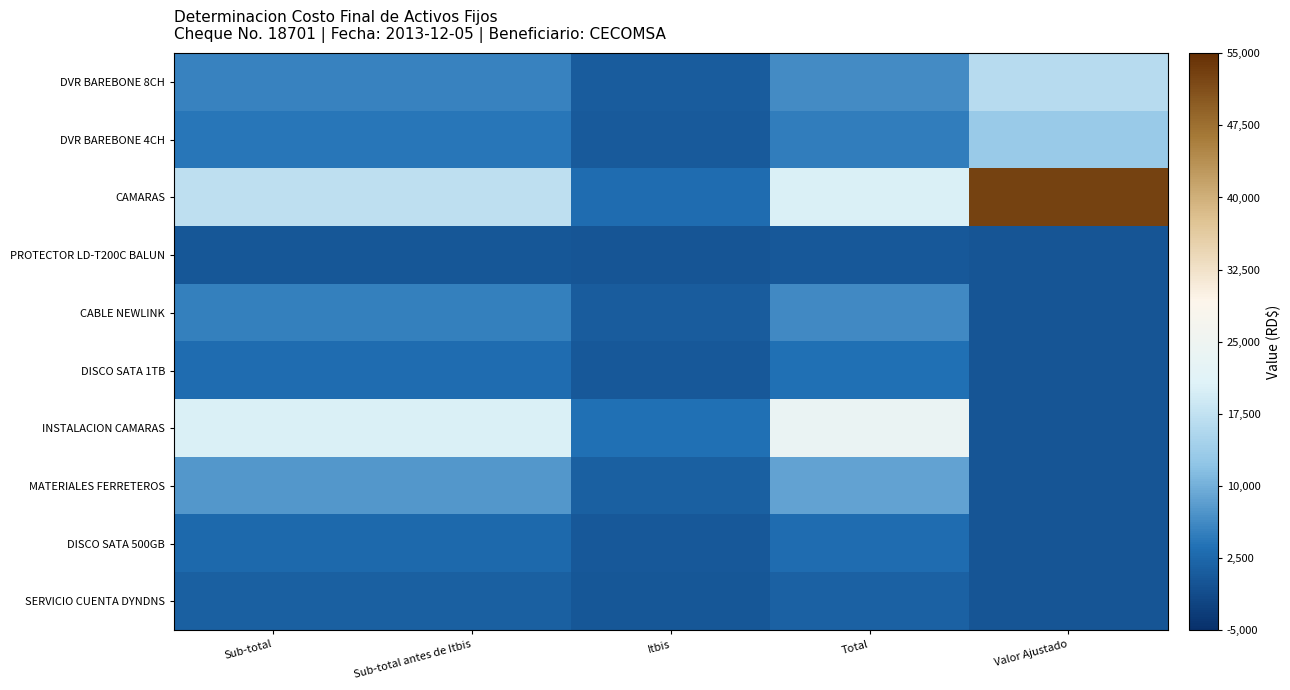

Reading left to right, what are all the values shown in this chart?

DVR BAREBONE 8CH: Sub-total=5351.7	Sub-total antes de Itbis=5351.7	Itbis=963.3	Total=6315.0	Valor Ajustado=16541.3
DVR BAREBONE 4CH: Sub-total=4262.7	Sub-total antes de Itbis=4262.7	Itbis=767.3	Total=5030.0	Valor Ajustado=13175.4
CAMARAS: Sub-total=17087.2	Sub-total antes de Itbis=17087.2	Itbis=3075.7	Total=20162.9	Valor Ajustado=52814.0
PROTECTOR LD-T200C BALUN: Sub-total=388.1	Sub-total antes de Itbis=388.1	Itbis=69.9	Total=458.0	Valor Ajustado=0.0
CABLE NEWLINK: Sub-total=5148.3	Sub-total antes de Itbis=5148.3	Itbis=926.7	Total=6075.0	Valor Ajustado=0.0
DISCO SATA 1TB: Sub-total=3033.9	Sub-total antes de Itbis=3033.9	Itbis=546.1	Total=3580.0	Valor Ajustado=0.0
INSTALACION CAMARAS: Sub-total=20088.6	Sub-total antes de Itbis=20088.6	Itbis=3616.0	Total=23704.6	Valor Ajustado=0.0
MATERIALES FERRETEROS: Sub-total=7469.1	Sub-total antes de Itbis=7469.1	Itbis=1344.4	Total=8813.6	Valor Ajustado=0.0
DISCO SATA 500GB: Sub-total=2669.5	Sub-total antes de Itbis=2669.5	Itbis=480.5	Total=3150.0	Valor Ajustado=0.0
SERVICIO CUENTA DYNDNS: Sub-total=1371.8	Sub-total antes de Itbis=1371.8	Itbis=246.9	Total=1618.7	Valor Ajustado=0.0